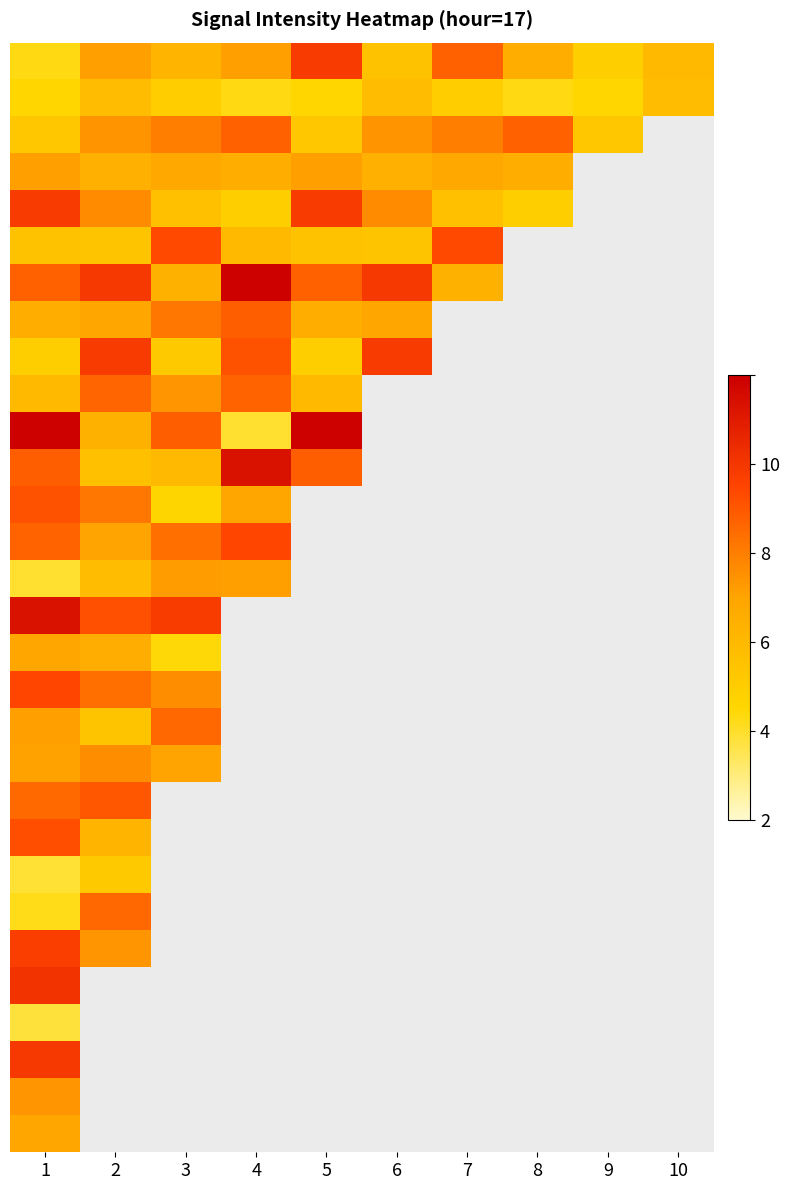

How many distinct data groups are displayed?

30